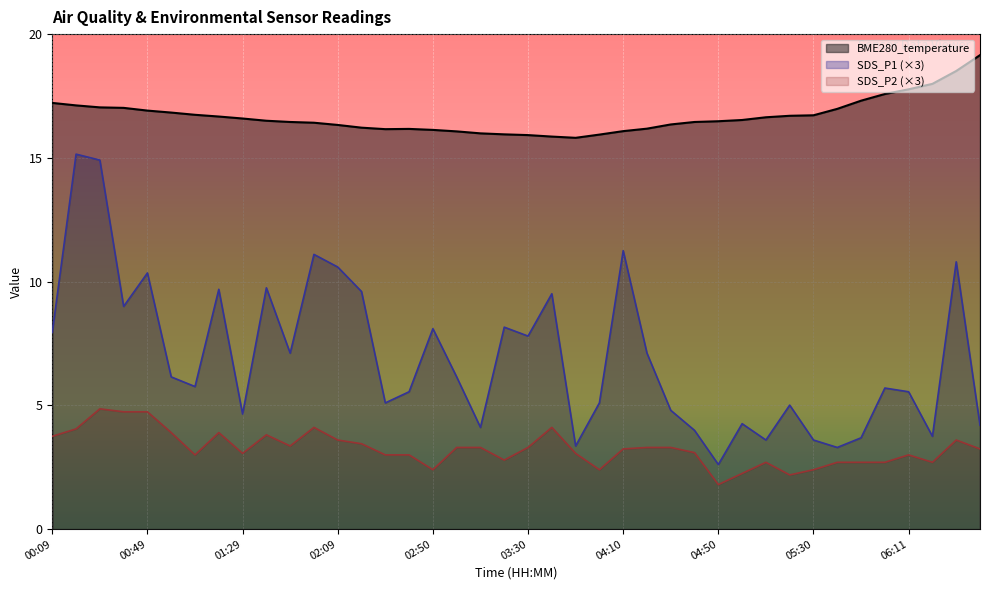

The value of BME280_temperature at 03:10 is 3.4. True or false?

False